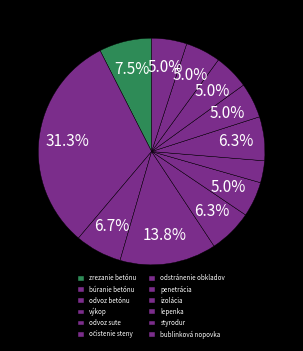

True or false: odvoz betónu accounts for 1% of the total.

False